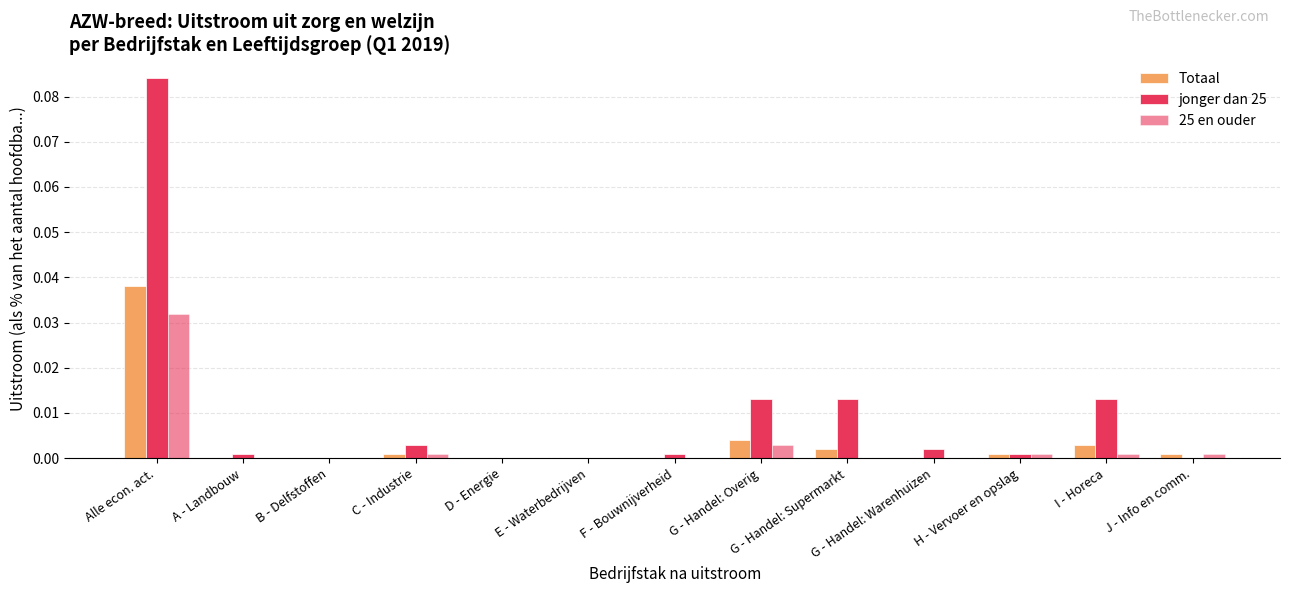

True or false: jonger dan 25 has a value of 0.0 at G - Handel: Overig.

False